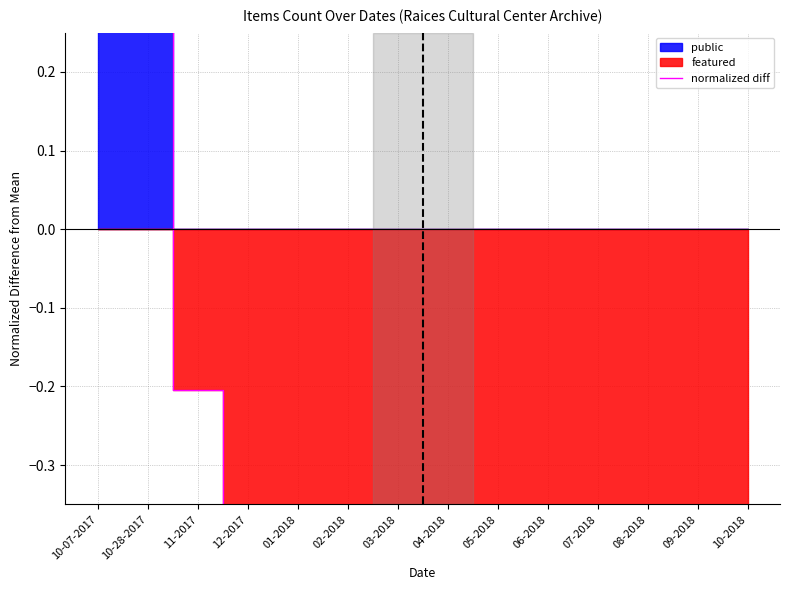

Which category has the lowest value across all series?

06-2018